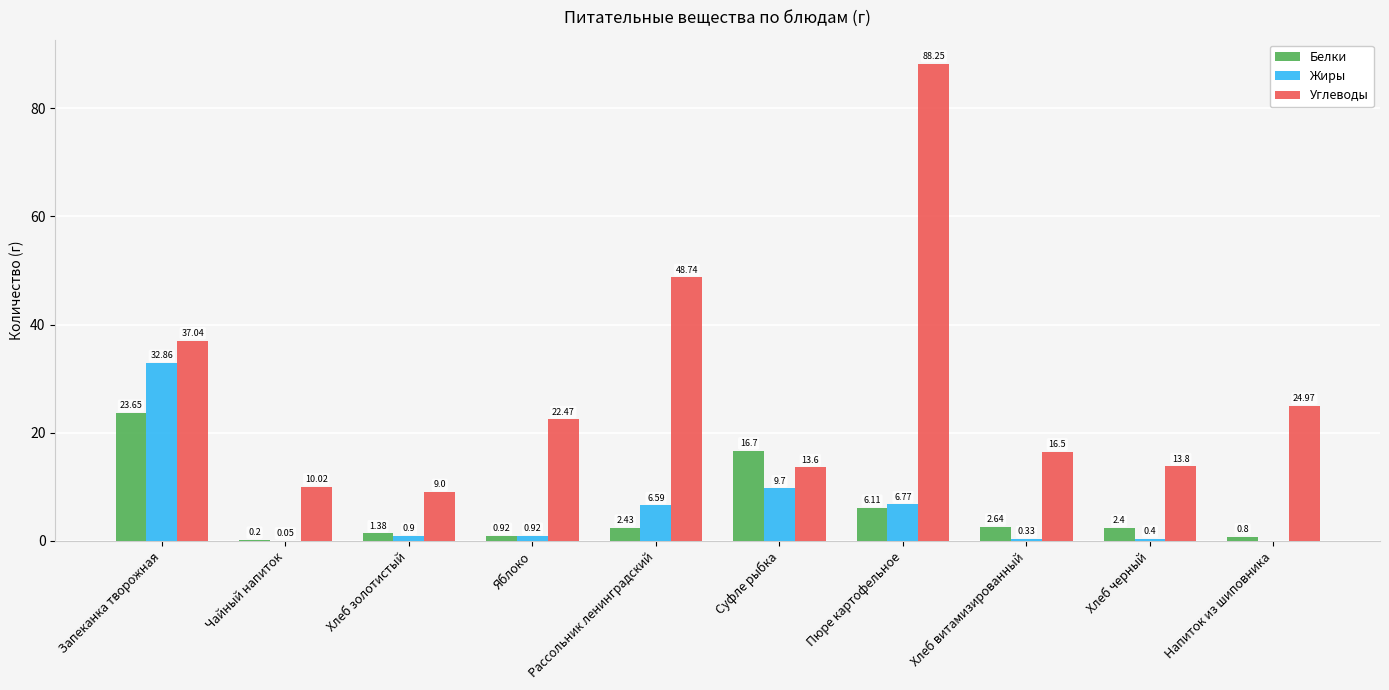

Which series has the largest range (max minus min)?

Углеводы